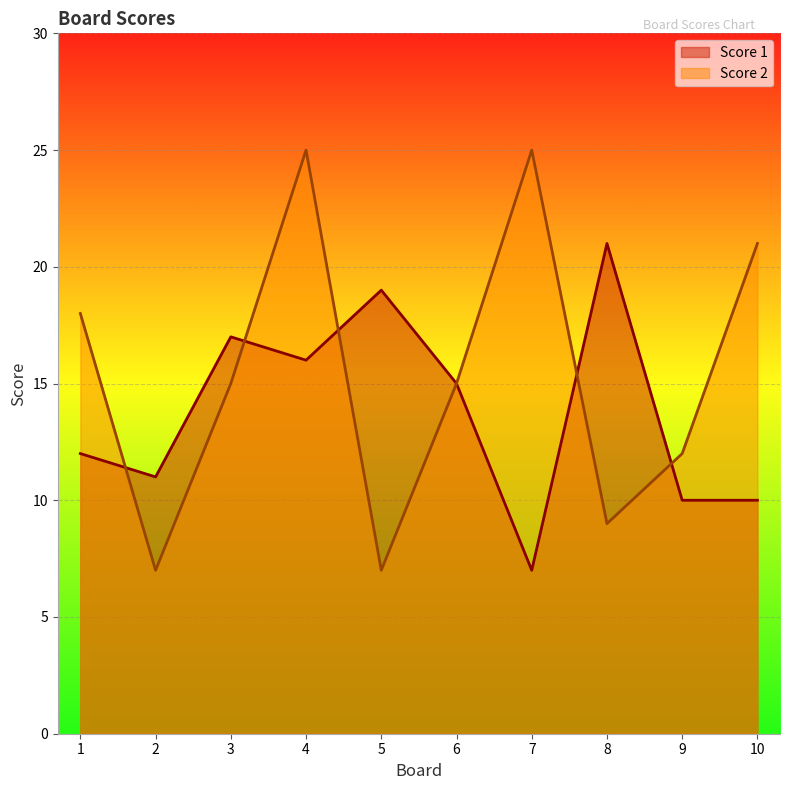

At how many categories does at least one series exceed 22?

2